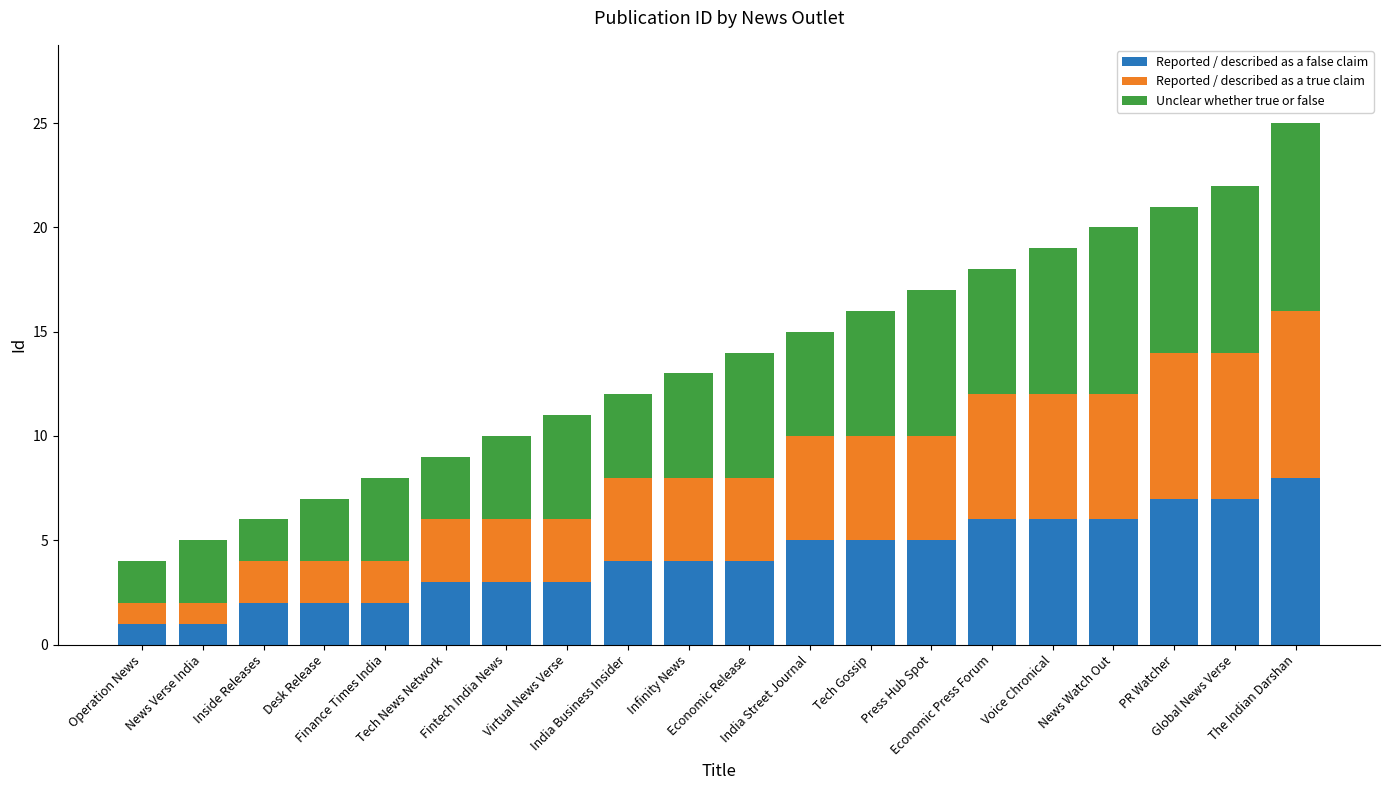

What is the difference between the second highest and second lowest values in the Reported / described as a false claim series?

6